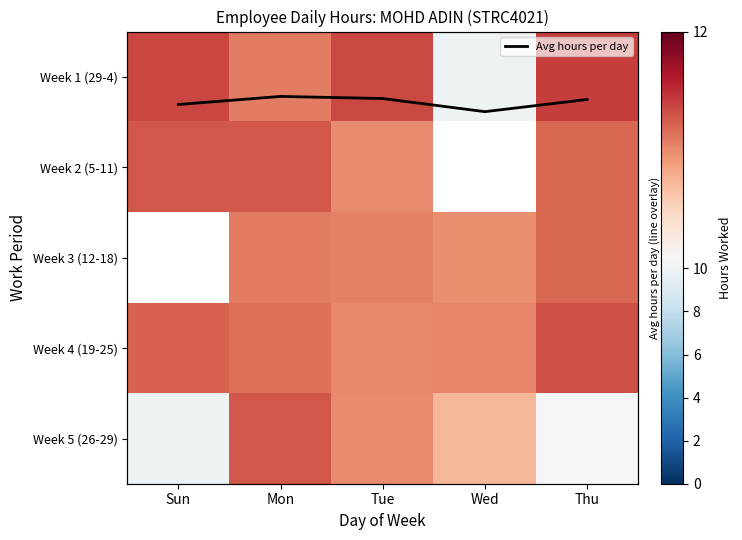

What is the sum of the Avg hours per day values at Sun and Mon?

0.5